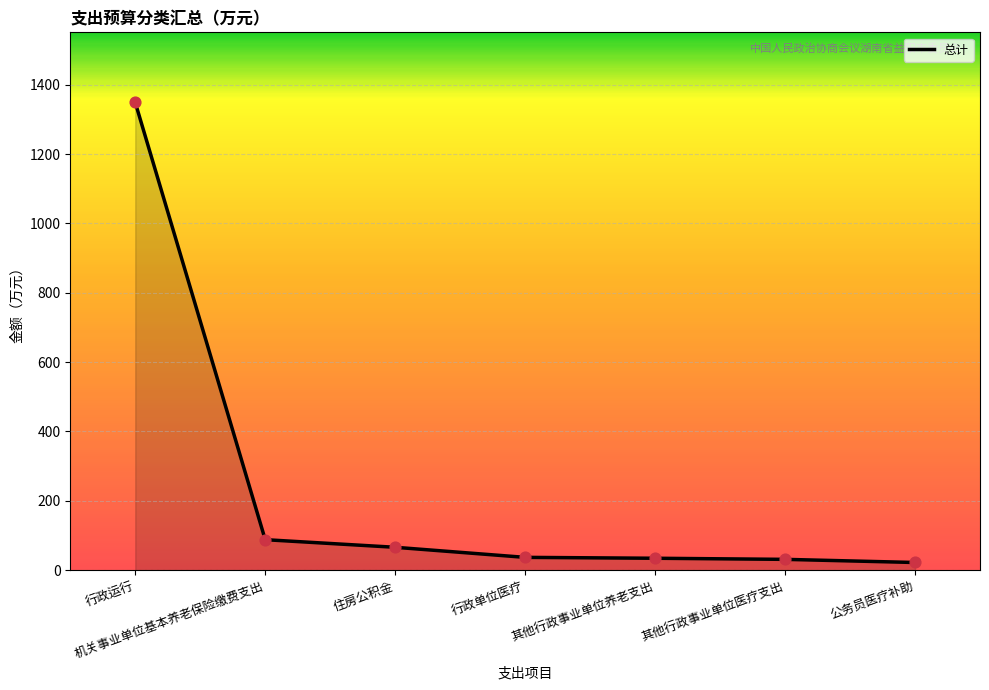

What is the ratio of the value at 行政运行 to the value at 其他行政事业单位养老支出?

39.5